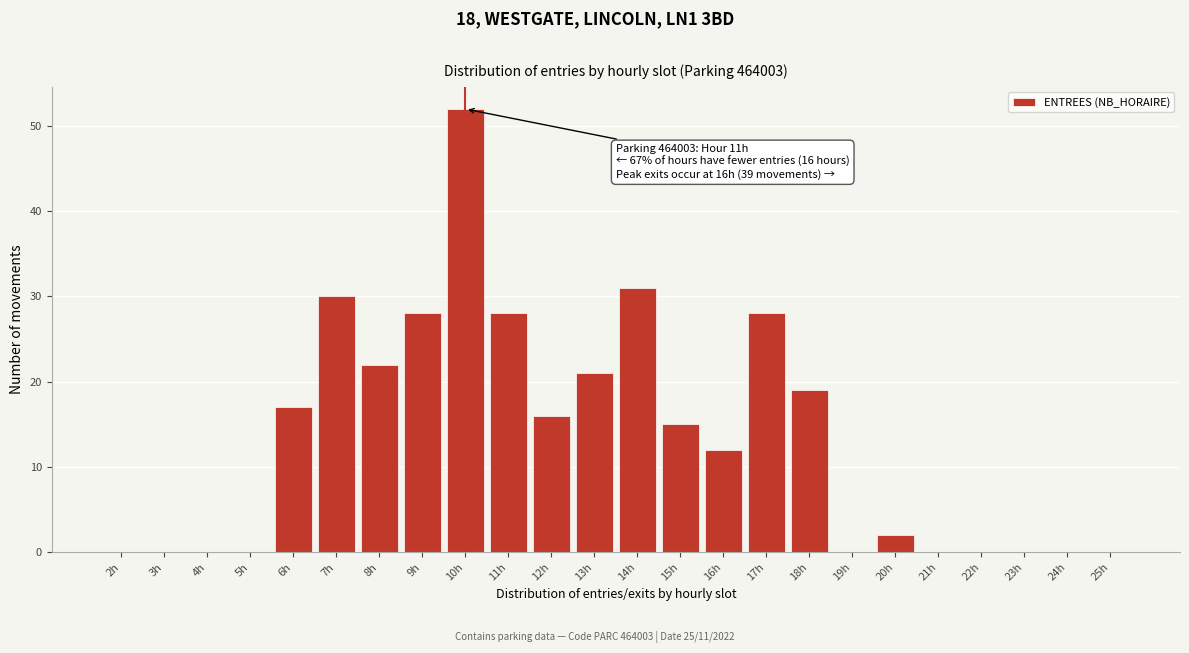

Reading left to right, list all the values displayed in this chart.

2h=0	3h=0	4h=0	5h=0	6h=17	7h=30	8h=22	9h=28	10h=52	11h=28	12h=16	13h=21	14h=31	15h=15	16h=12	17h=28	18h=19	19h=0	20h=2	21h=0	22h=0	23h=0	24h=0	25h=0